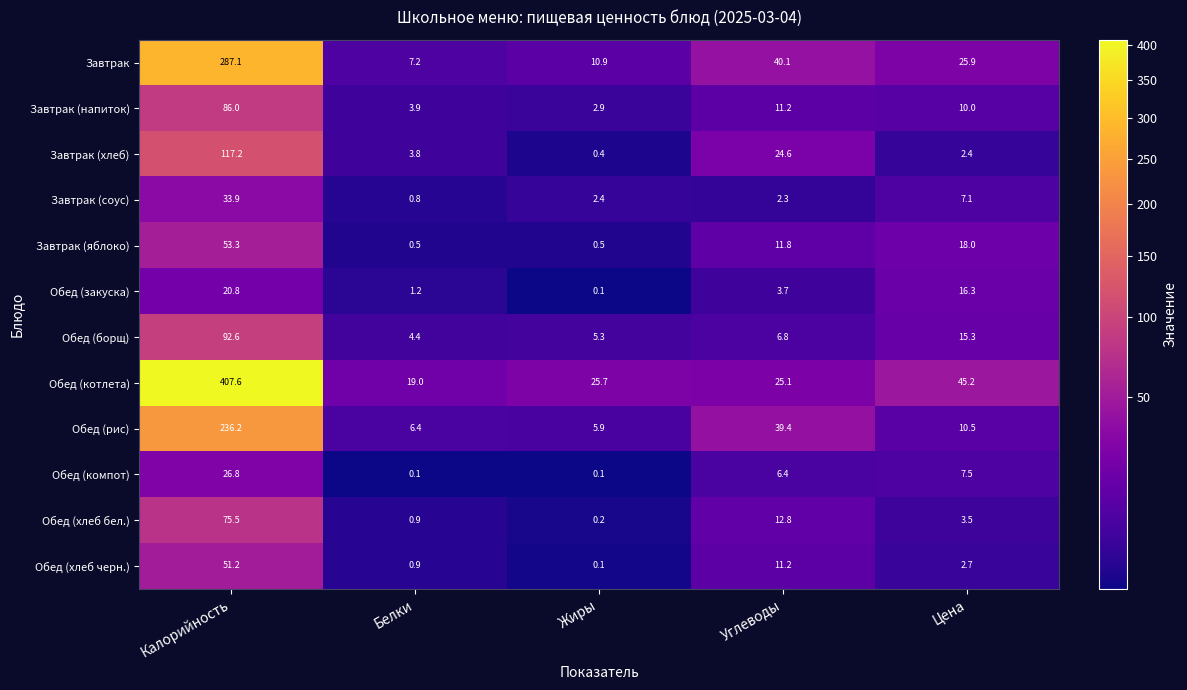

What is the average value of the Обед (хлеб черн.) series?

13.2